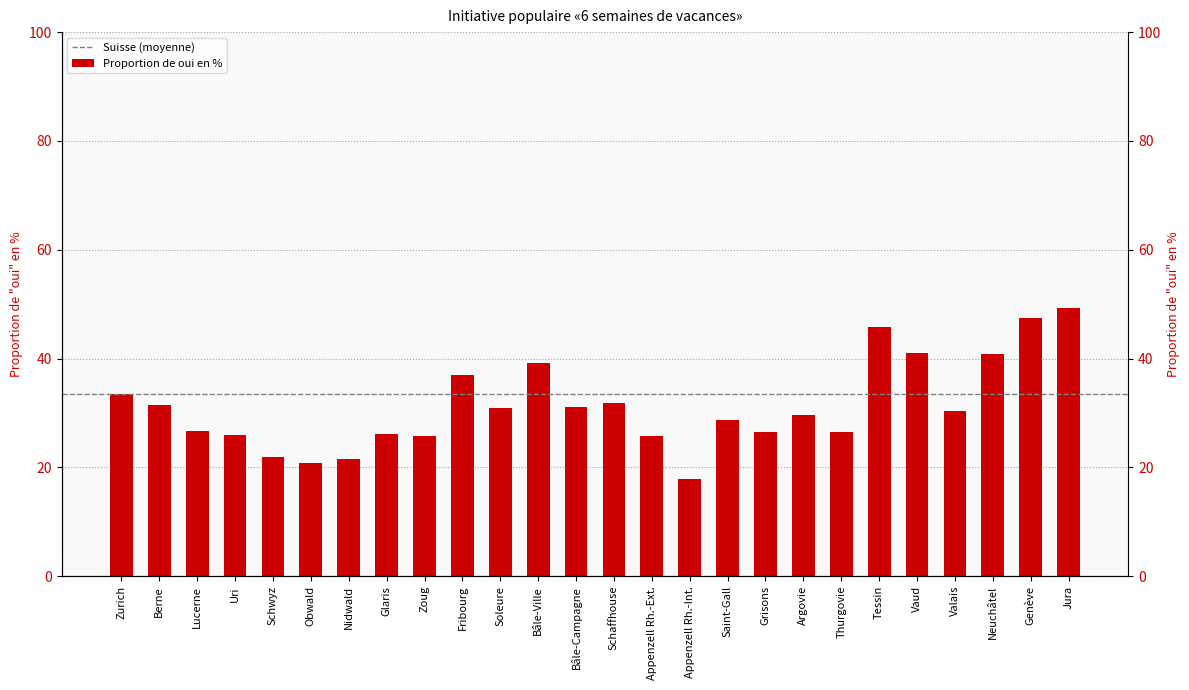

What is the change in value from Berne to Lucerne?

-4.7